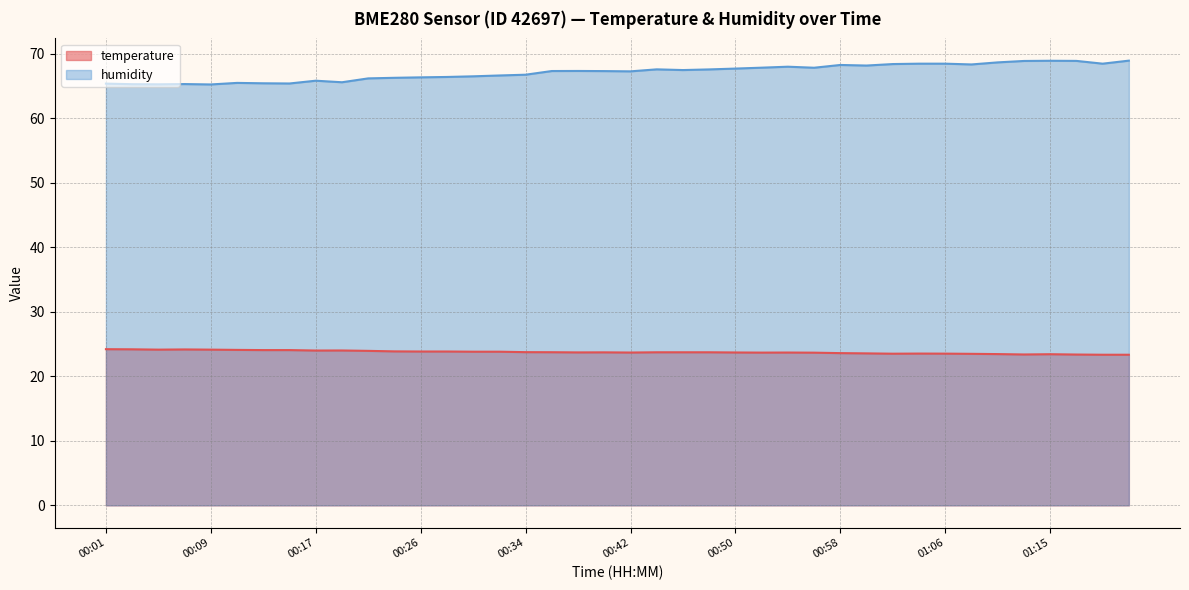

Rank the categories by temperature value from highest to lowest.

00:01, 00:03, 00:07, 00:05, 00:09, 00:11, 00:13, 00:15, 00:19, 00:17, 00:21, 00:23, 00:26, 00:28, 00:30, 00:32, 00:34, 00:36, 00:44, 00:46, 00:48, 00:40, 00:38, 00:50, 00:42, 00:54, 00:52, 00:56, 00:58, 01:00, 01:04, 01:06, 01:02, 01:08, 01:10, 01:15, 01:12, 01:17, 01:19, 01:21